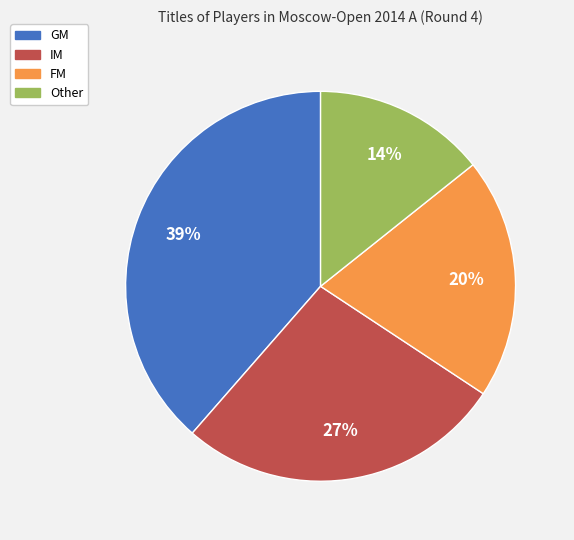

How many segments does this pie chart have?

4